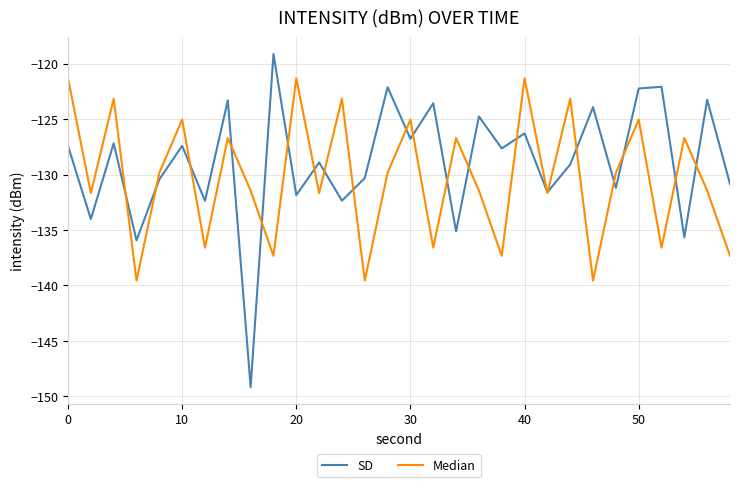

Which series has the largest total across all categories?

SD